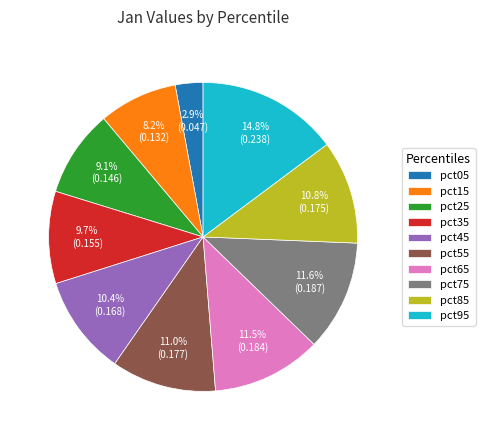

Does any single category account for the majority?

No